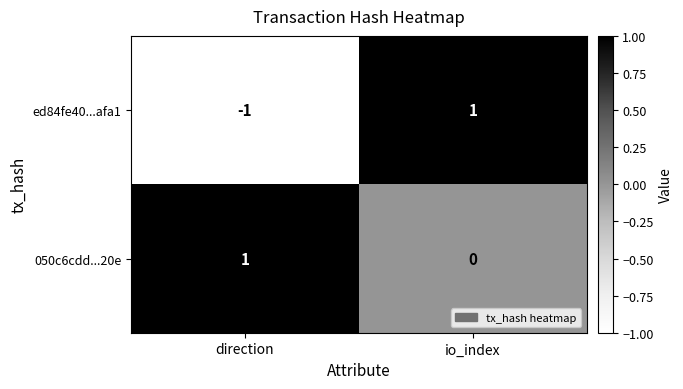

Which series has the largest total across all categories?

050c6cdd...20e